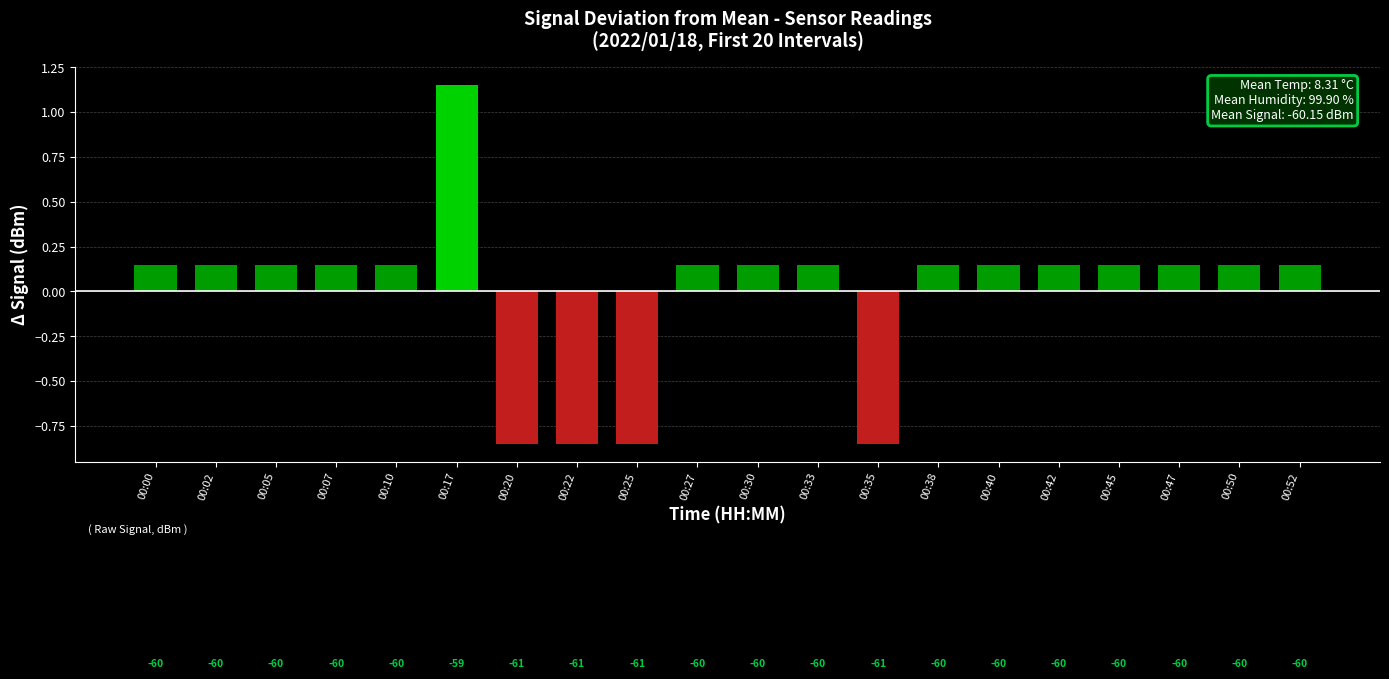

Is it true that the value at 00:00 is 0.1?

False